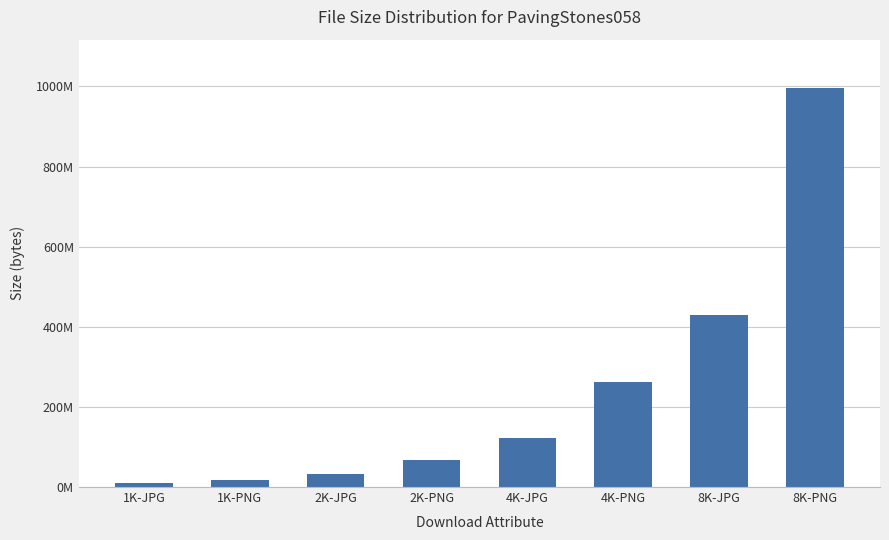

Reading right to left, what are all the values shown in this chart?

997174612	429885220	263103807	121795487	68022267	33156657	18016534	9472628